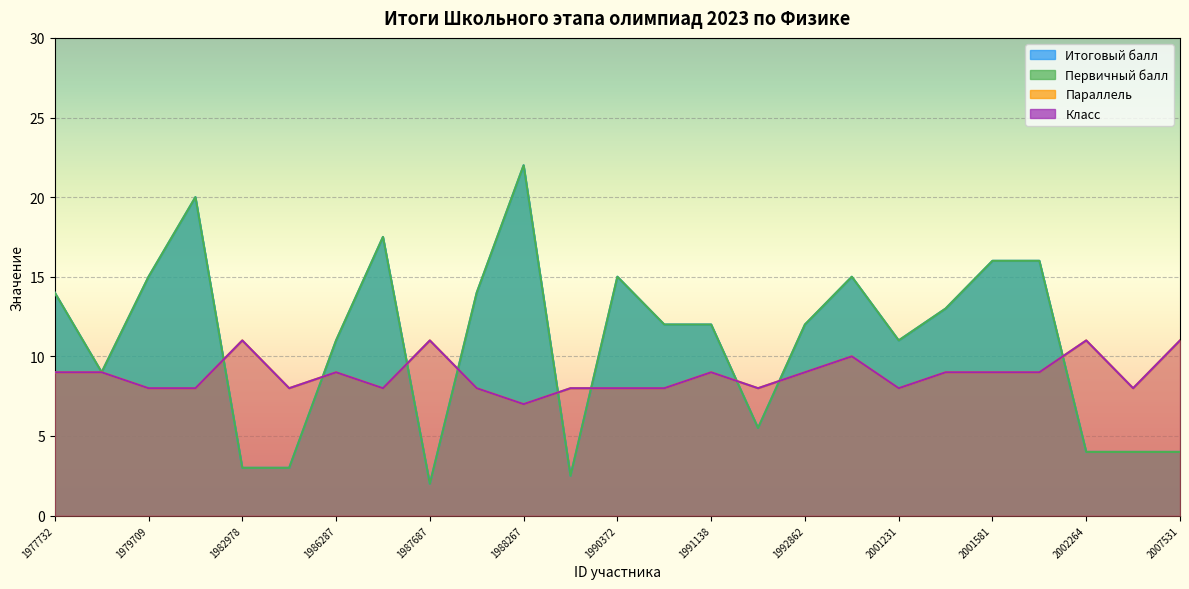

What are all the series names shown in the legend?

Итоговый балл, Первичный балл, Параллель, Класс